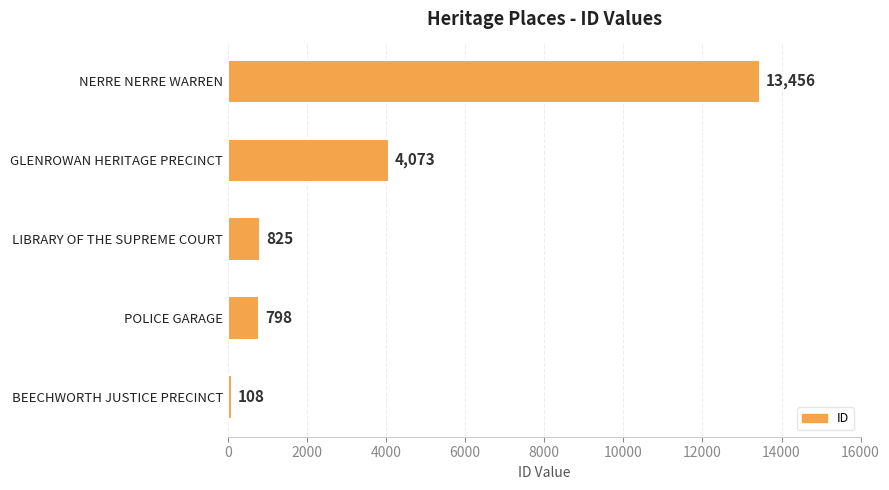

Approximately how many times larger is the value at LIBRARY OF THE SUPREME COURT compared to POLICE GARAGE?

1.0